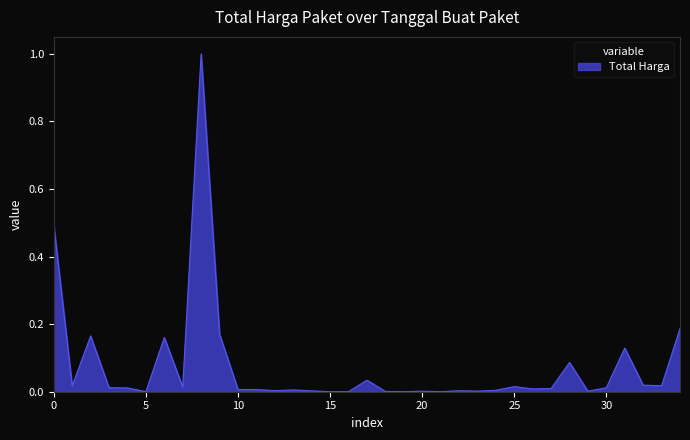

What is the difference between the maximum and minimum values?

1.0